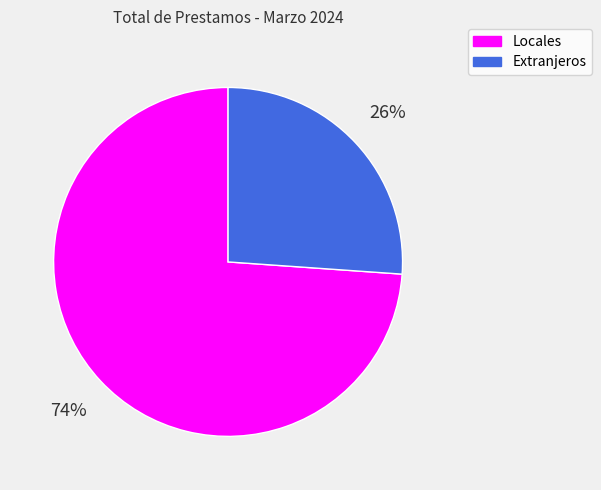

Which category accounts for the majority?

Locales